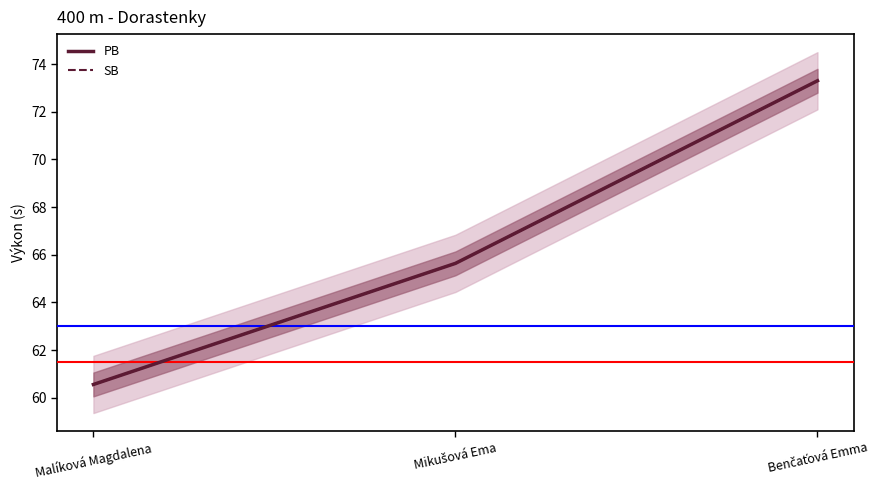

Rank the categories by PB value from highest to lowest.

Benčaťová Emma, Mikušová Ema, Malíková Magdalena